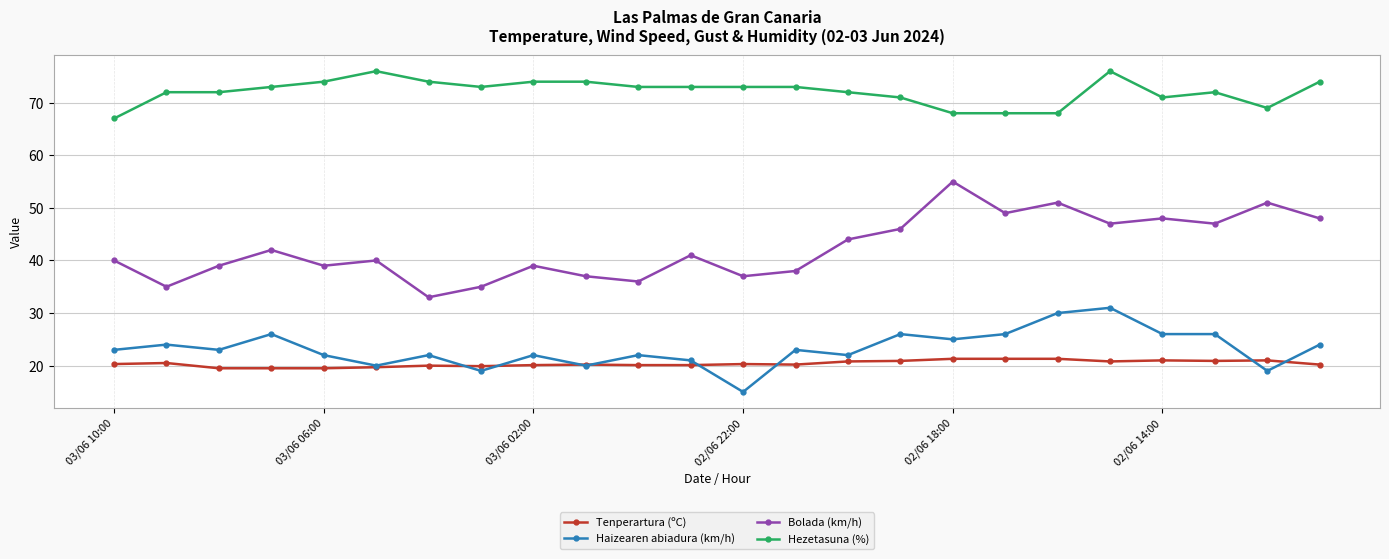

What is the value of the Hezetasuna (%) point at the 10th from the left?

74.0